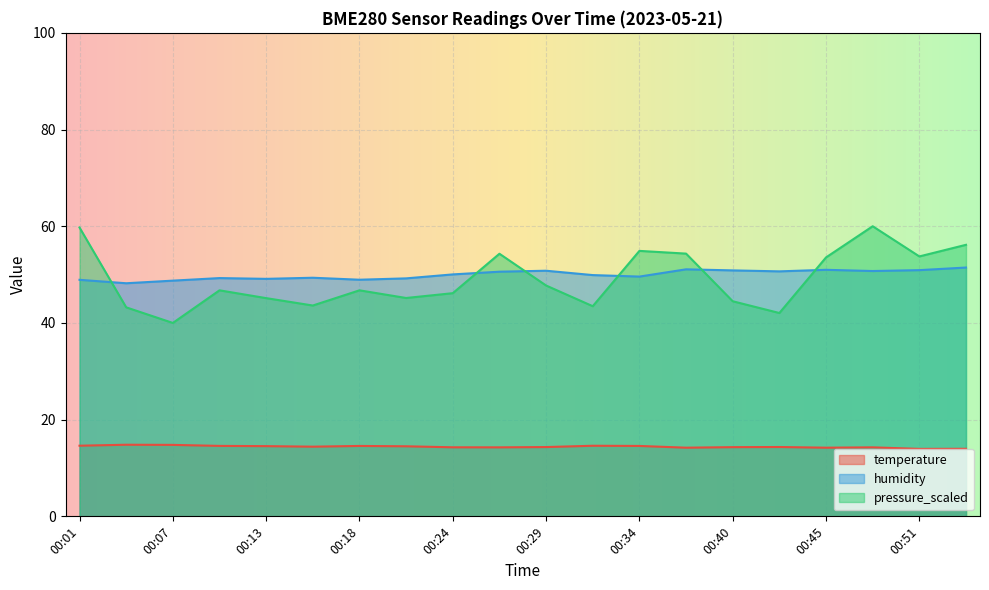

Rank the series by their maximum value, from lowest to highest.

temperature, humidity, pressure_scaled